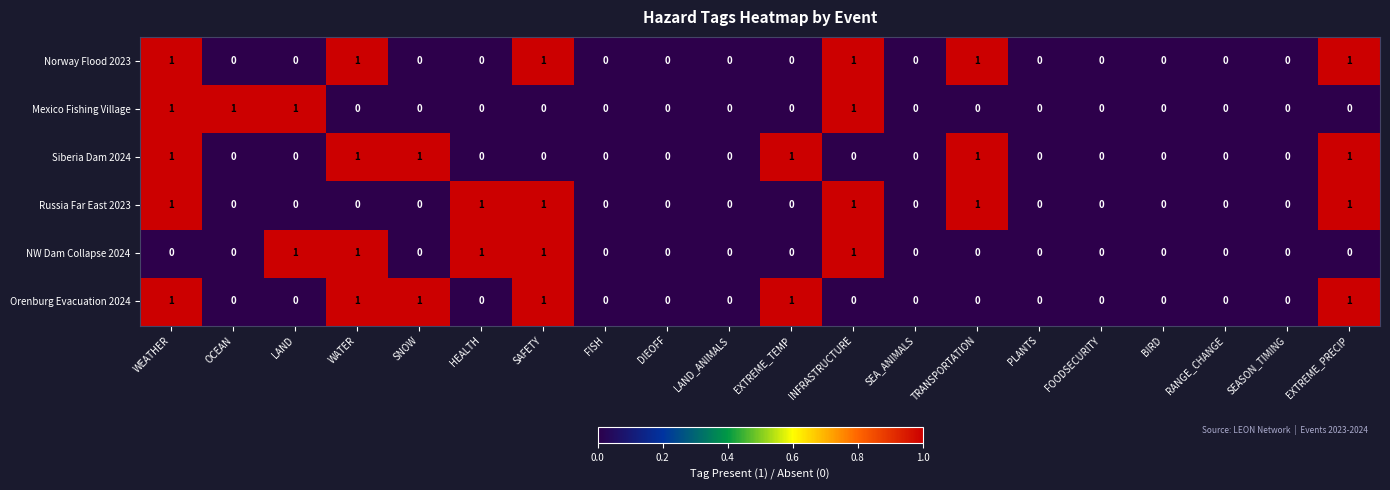

At which category is the sum across all series the highest?

WEATHER